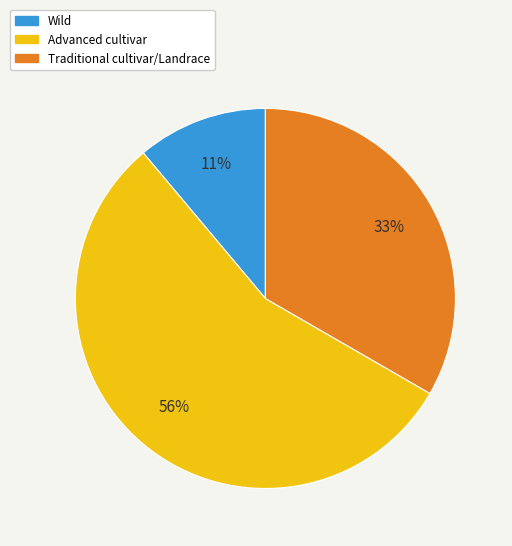

What is the largest slice in the pie chart?

Advanced cultivar